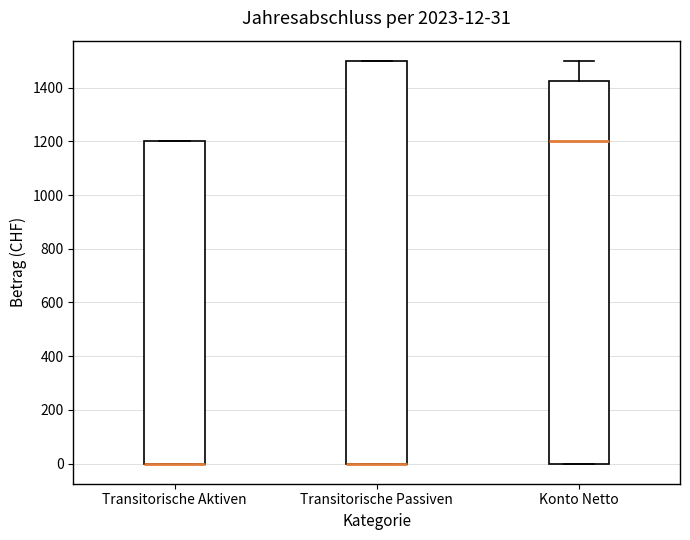

Comparing the boxes themselves (not the whiskers), which one is the tallest?

Transitorische Passiven